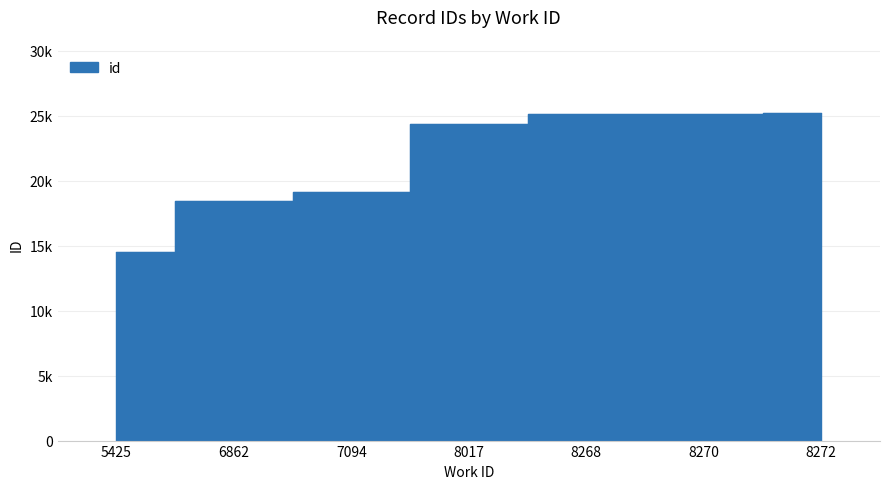

Which category has the lowest value across all series?

5425